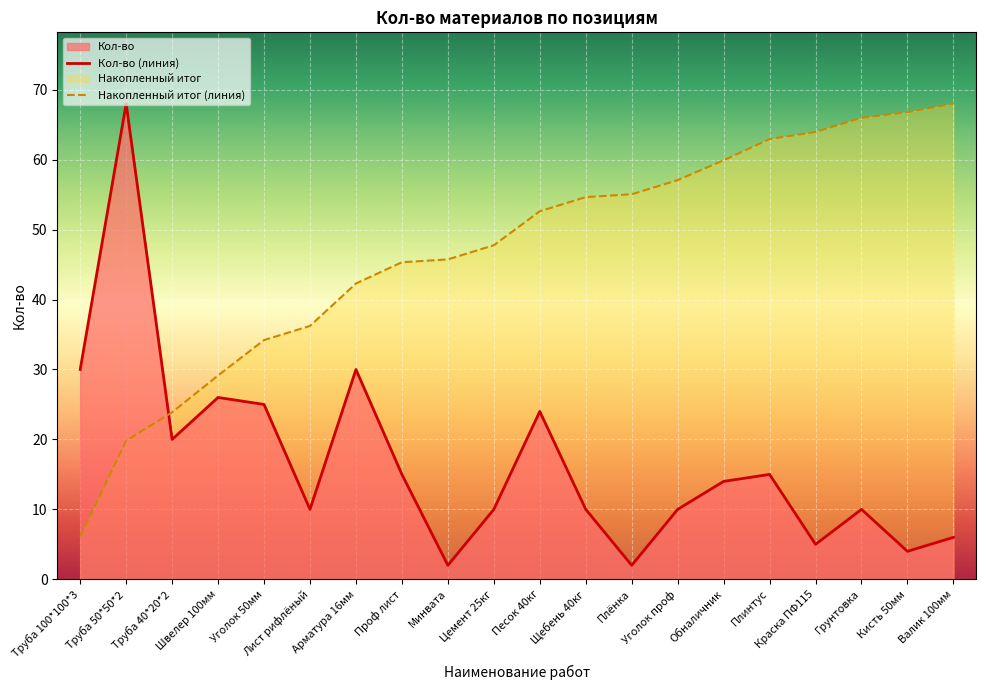

What is the difference between the second highest and minimum values?

28